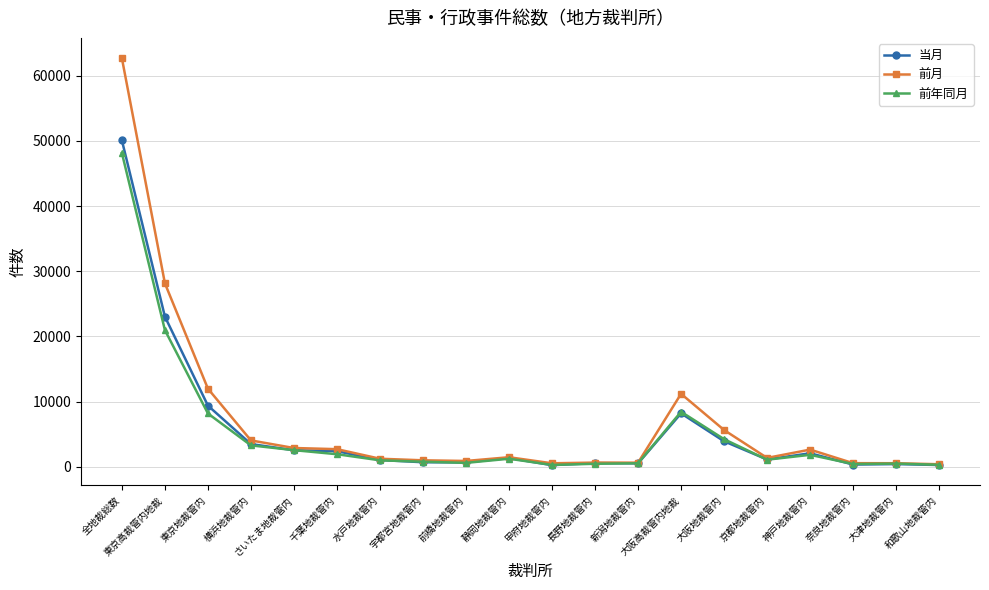

Between 東京地裁管内 and 長野地裁管内, which series saw the biggest shift?

前月